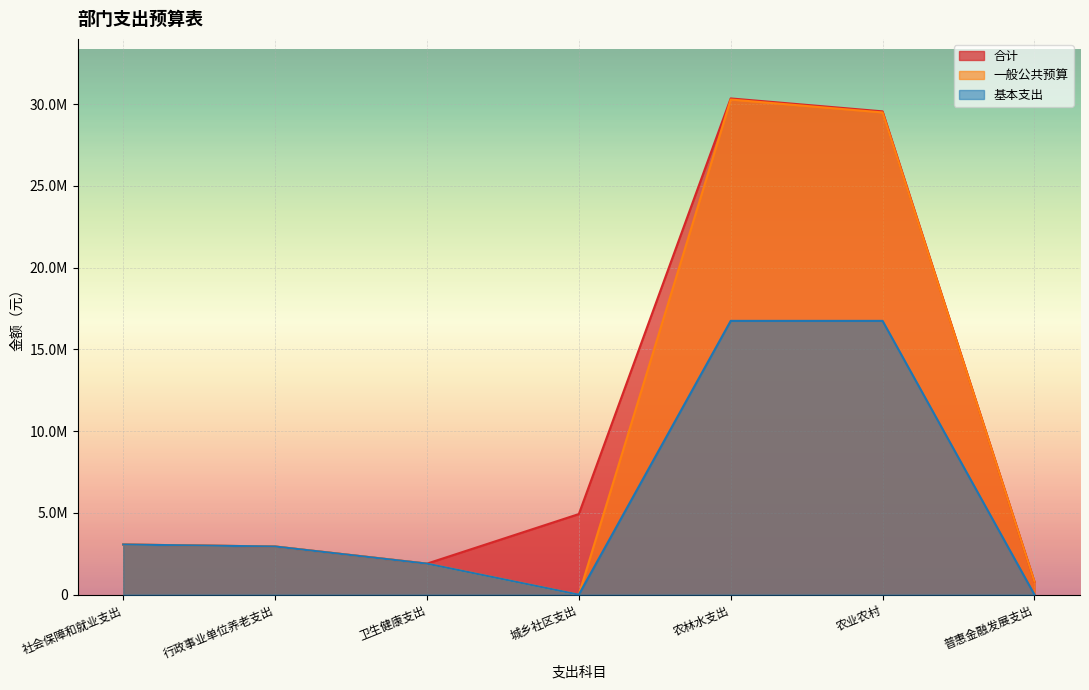

What is the label of the 6th point from the right?

行政事业单位养老支出